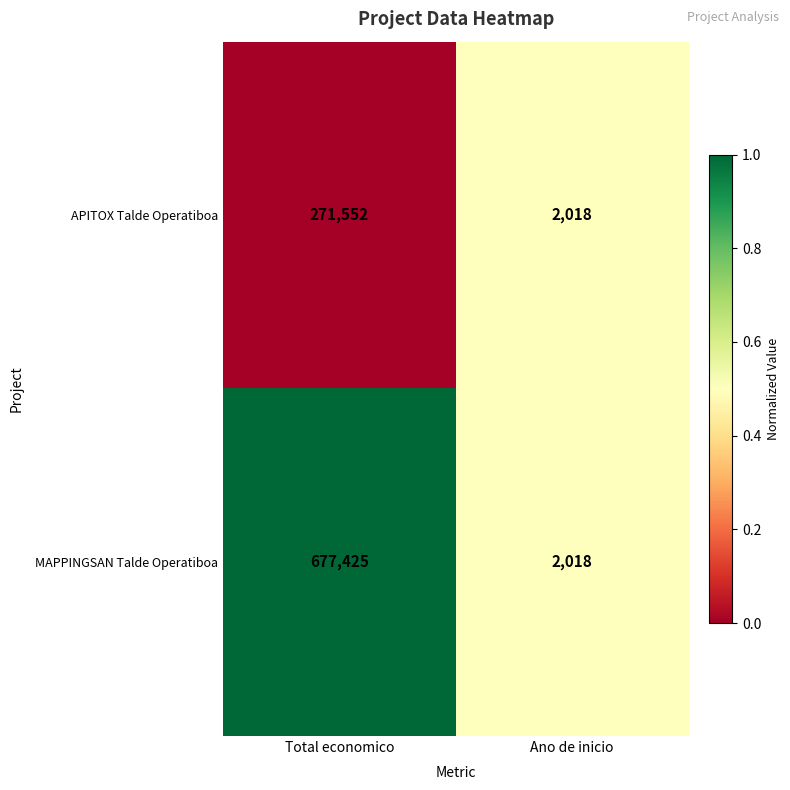

List the series in order of their overall mean, lowest first.

APITOX Talde Operatiboa, MAPPINGSAN Talde Operatiboa